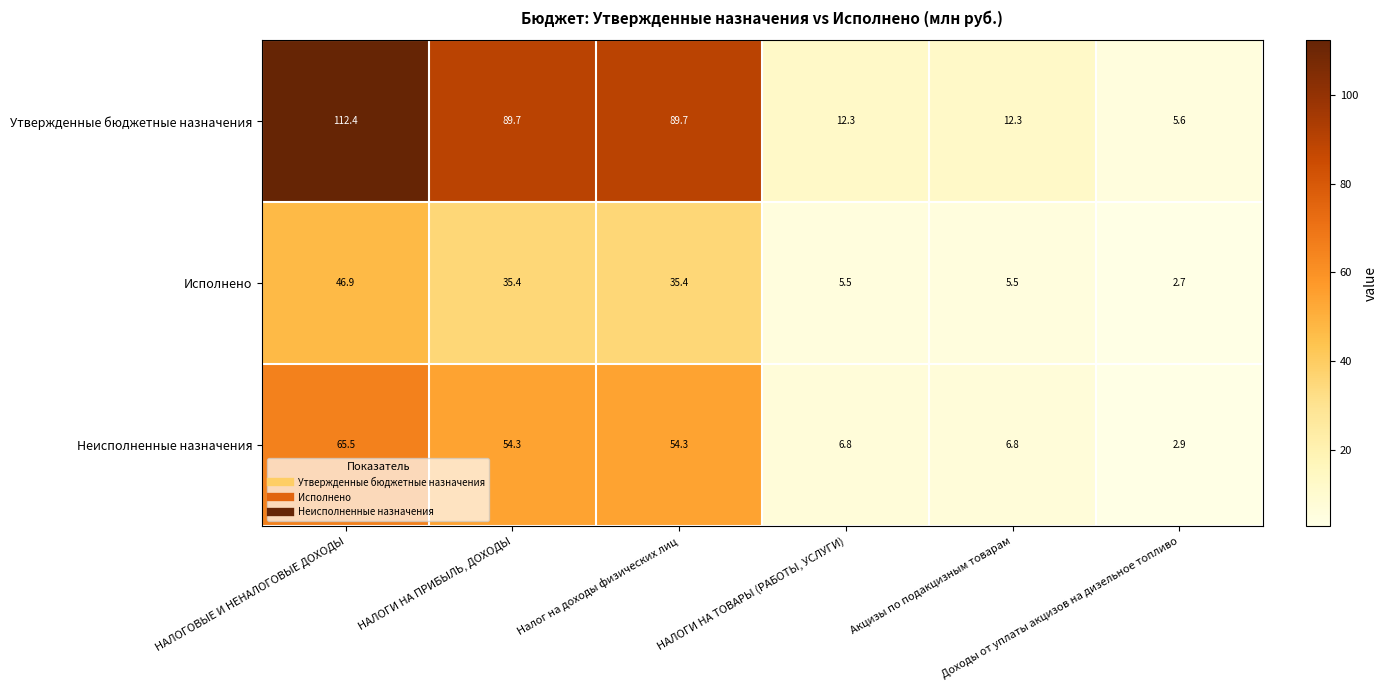

Which series has the largest range (max minus min)?

Утвержденные бюджетные назначения